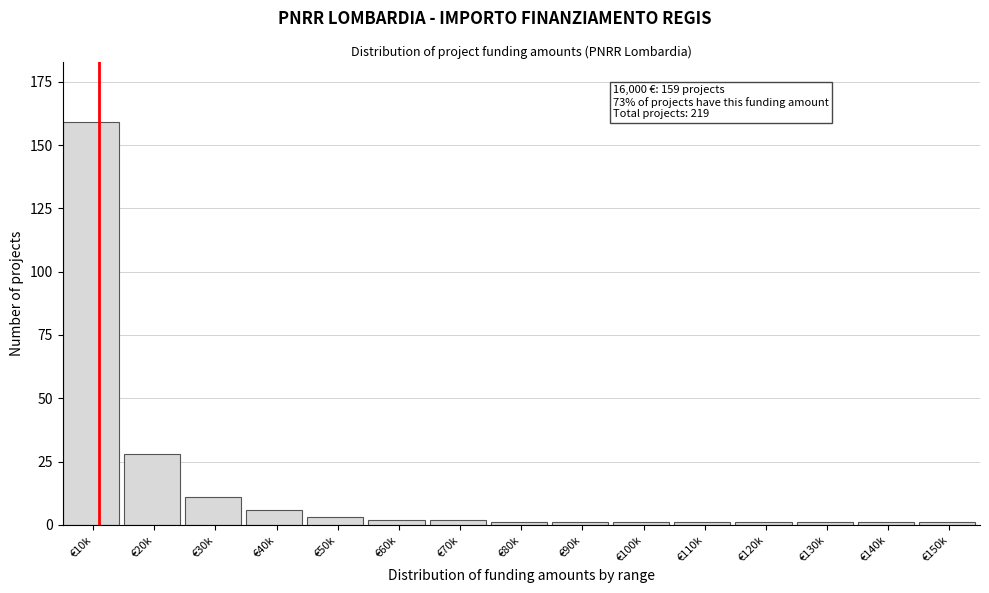

Reading left to right, extract all data points from this chart.

€10k=159	€20k=28	€30k=11	€40k=6	€50k=3	€60k=2	€70k=2	€80k=1	€90k=1	€100k=1	€110k=1	€120k=1	€130k=1	€140k=1	€150k=1